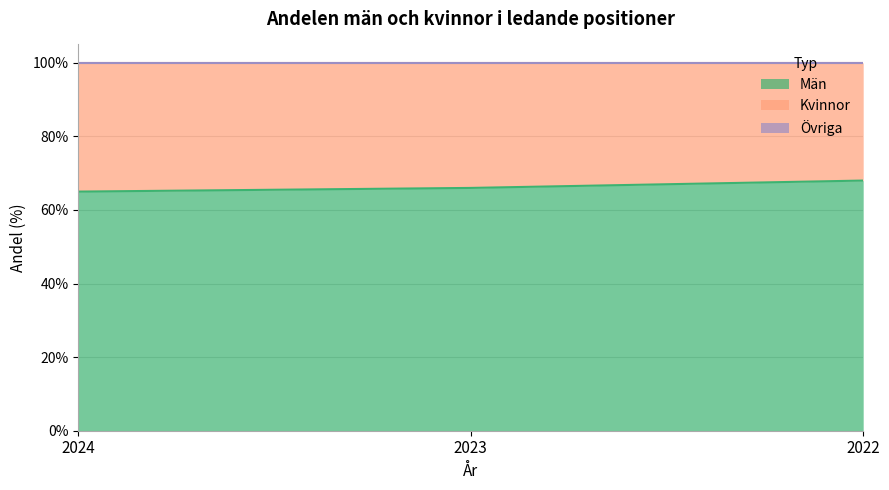

Which series has the largest total across all categories?

Män